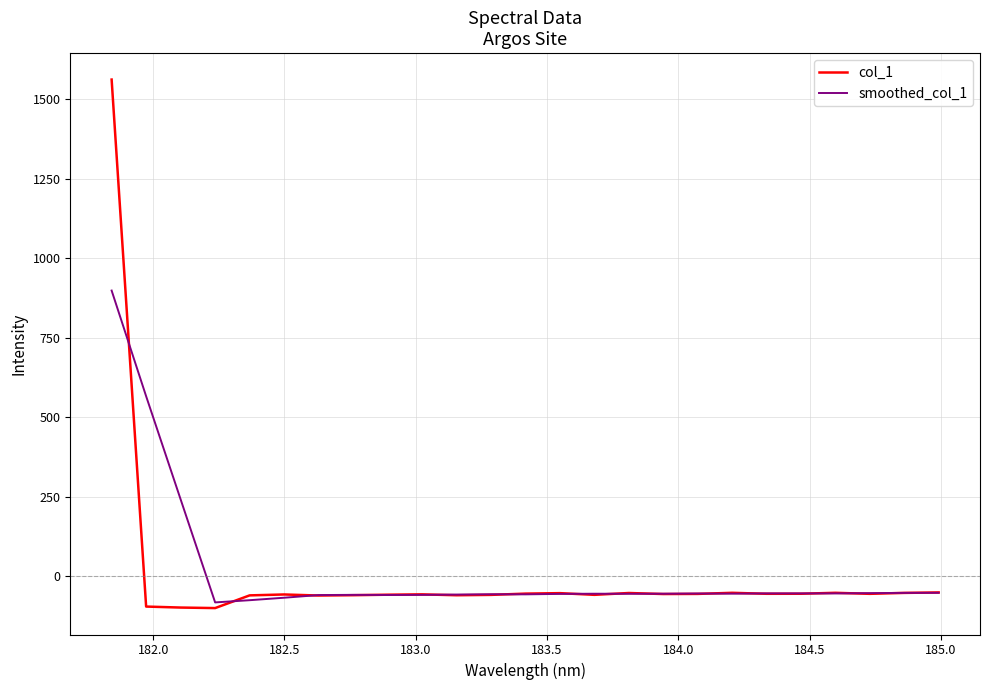

What is the highest value of the smoothed_col_1 series?

898.1